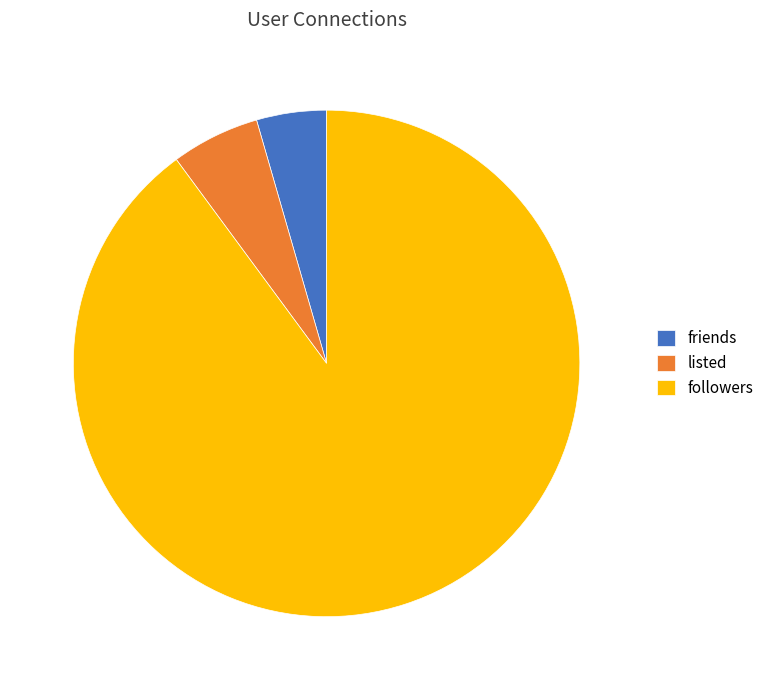

How many segments does this pie chart have?

3